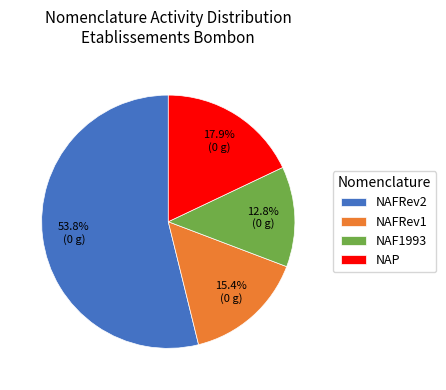

What is the ratio of the value at NAFRev1 to the value at NAP?

0.9